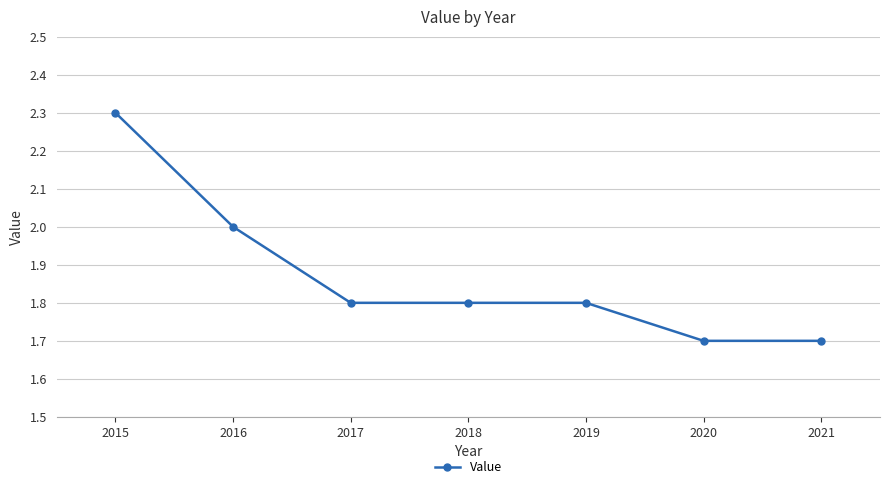

How many values are between 1 and 2?

6